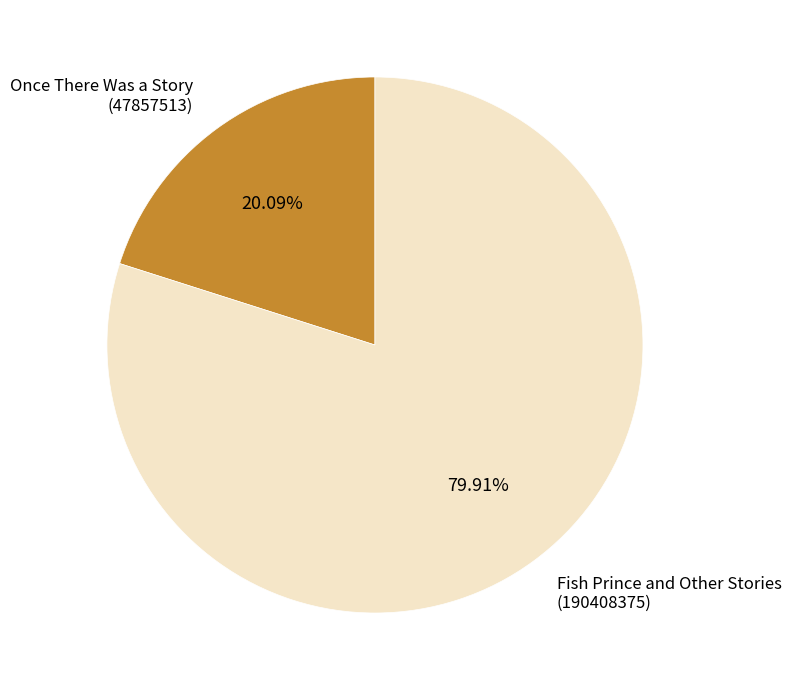

Rank the categories by value from lowest to highest.

Once There Was a Story (47857513), Fish Prince and Other Stories (190408375)